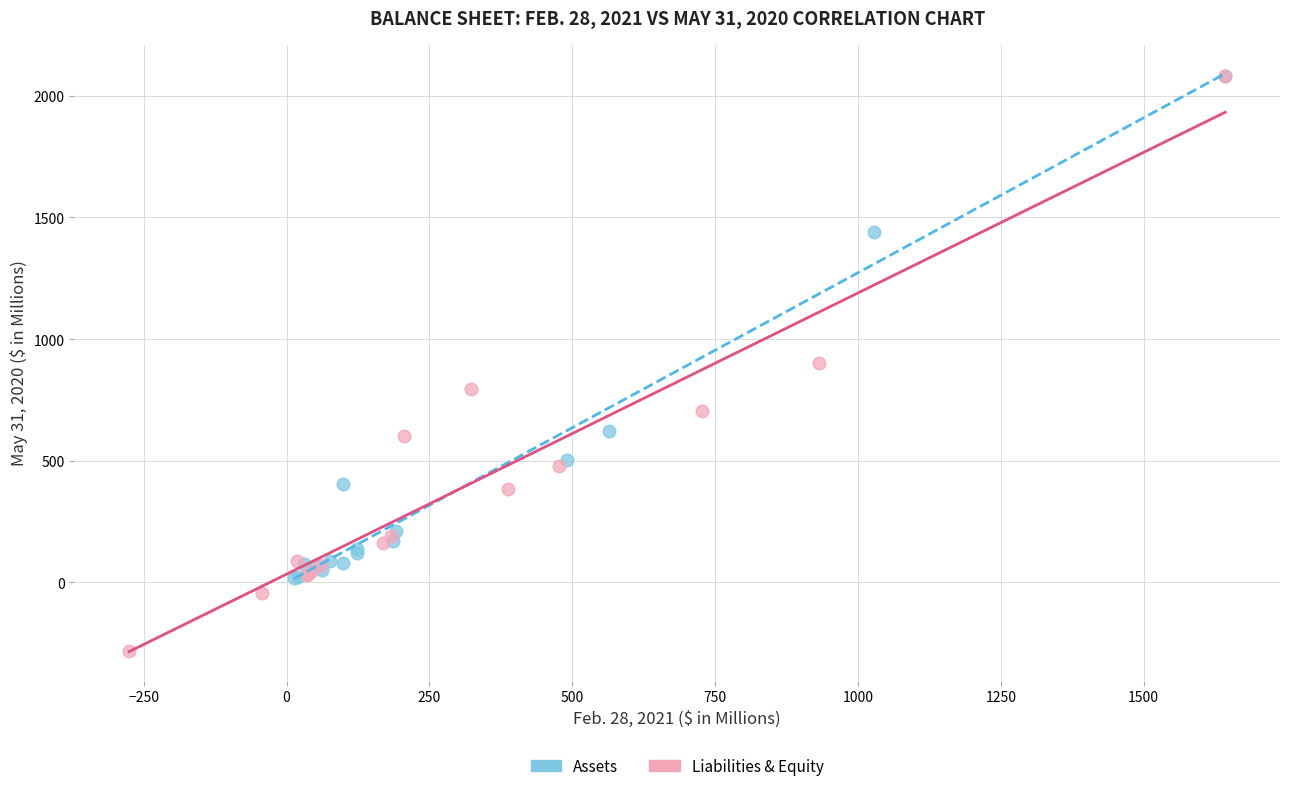

Which series has the largest Y range (max minus min)?

Liabilities & Equity